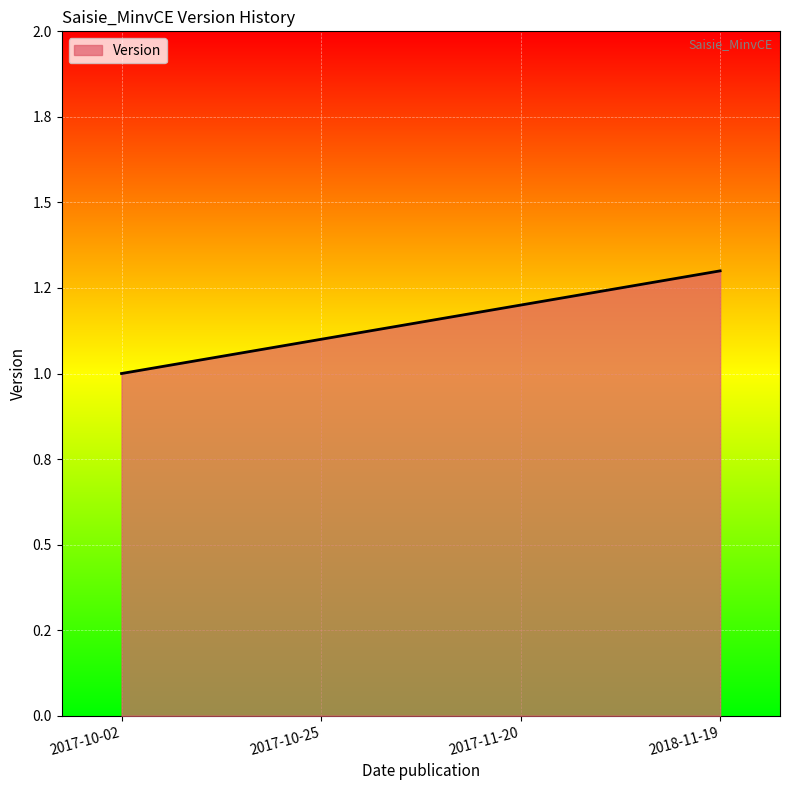

What is the sum of the values at 2017-10-02 and 2017-11-20?

2.2